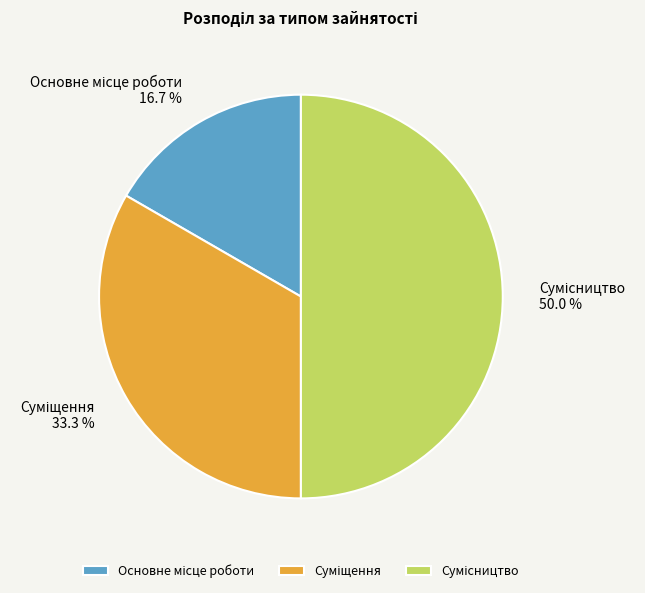

Approximately how many times larger is the value at Сумісництво compared to Основне місце роботи?

3.0